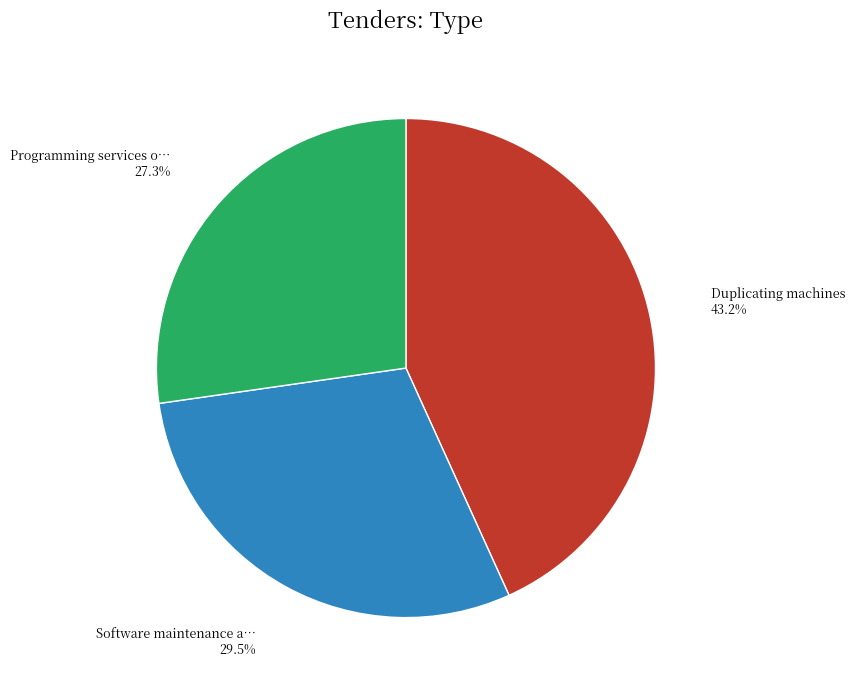

Is there any slice that represents more than half of the pie?

No